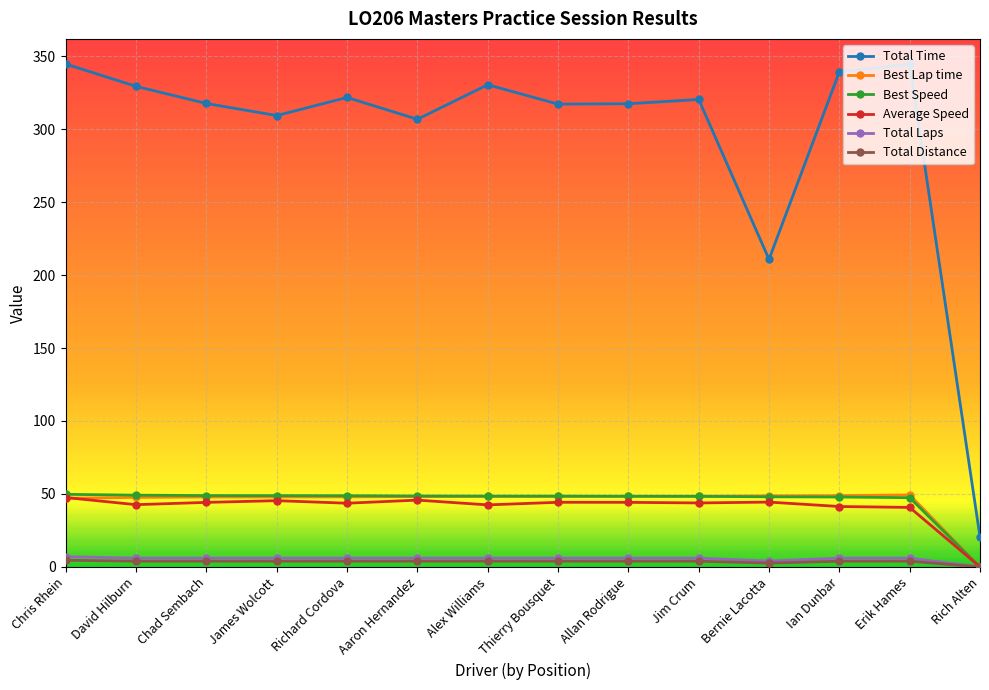

What is the sum of the Average Speed values at Jim Crum and James Wolcott?

89.2